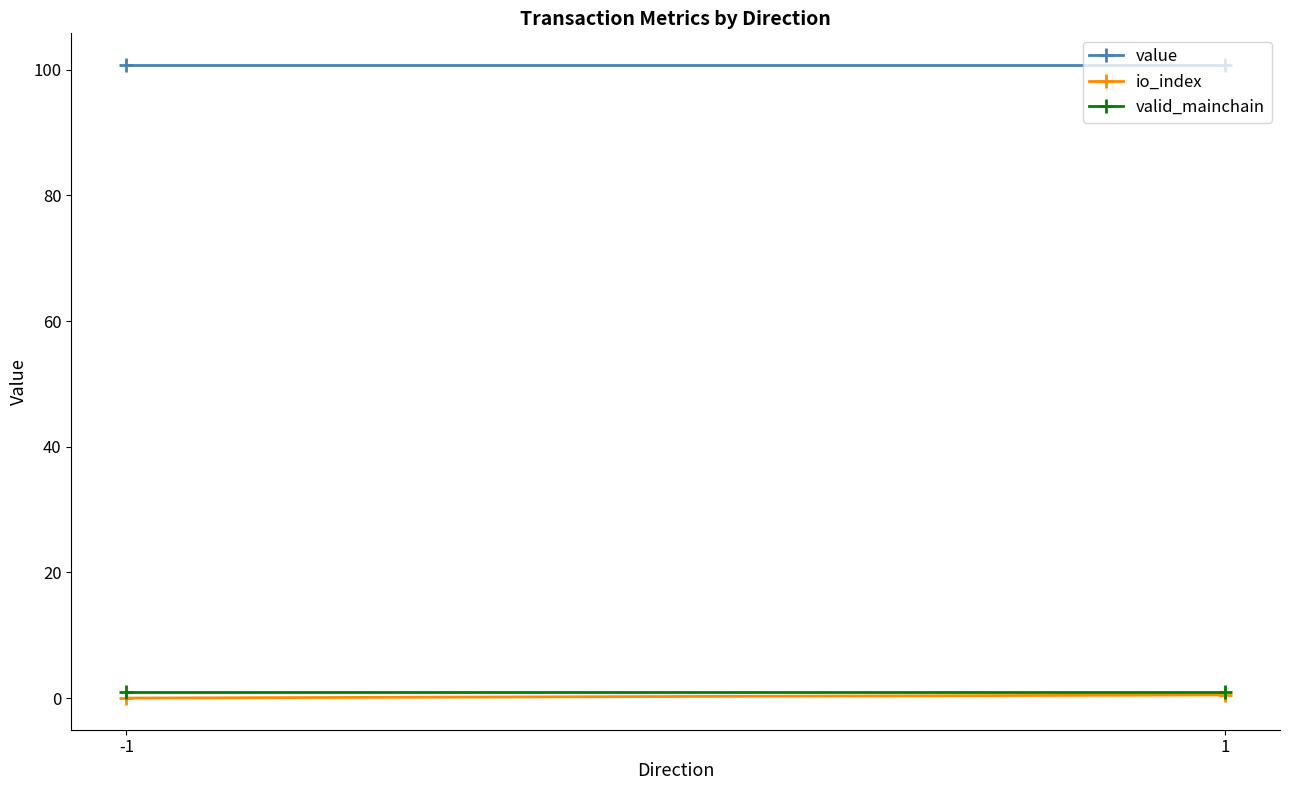

What are all the series names shown in the legend?

value, io_index, valid_mainchain